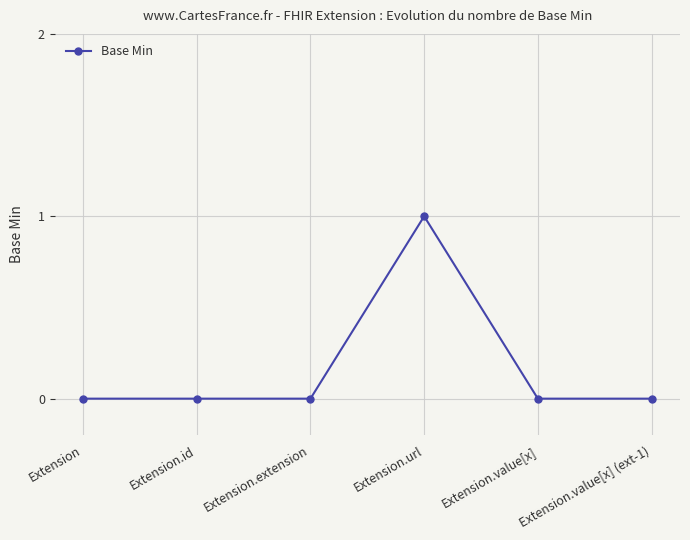

What position from the right is Extension.url?

3